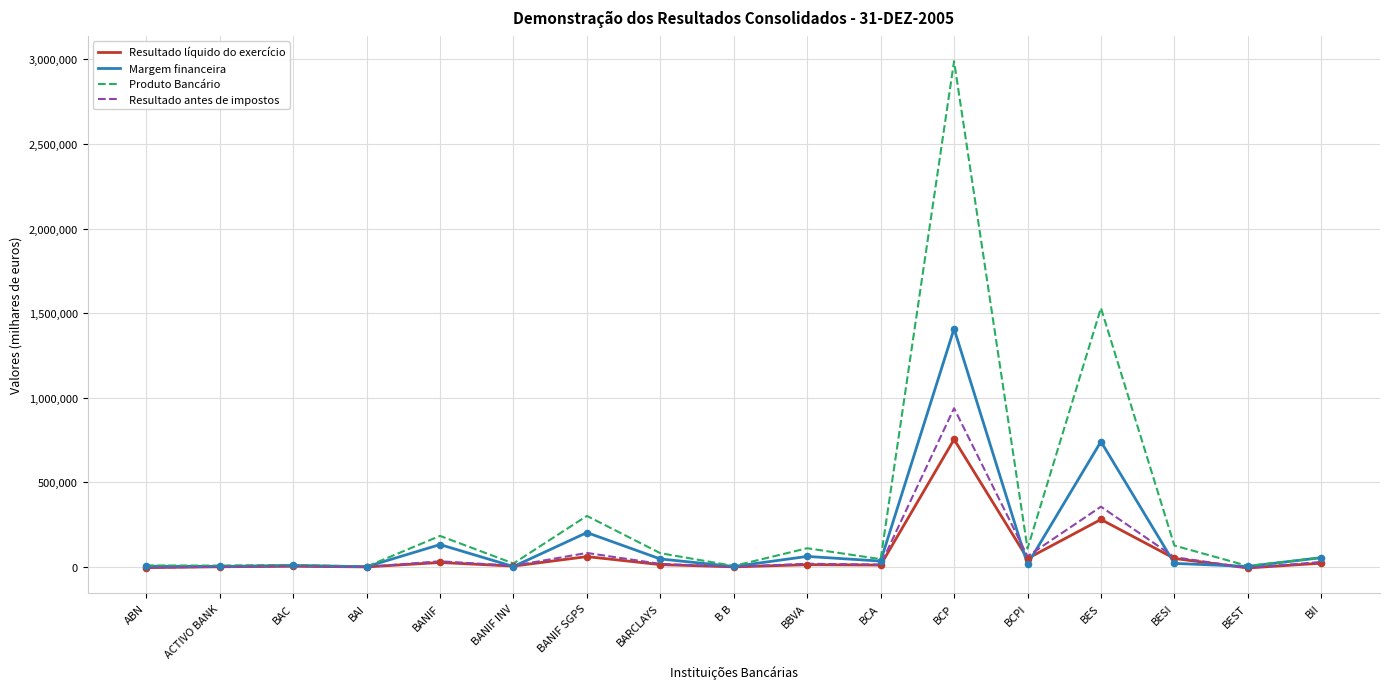

What are all the series names shown in the legend?

Resultado líquido do exercício, Margem financeira, Produto Bancário, Resultado antes de impostos